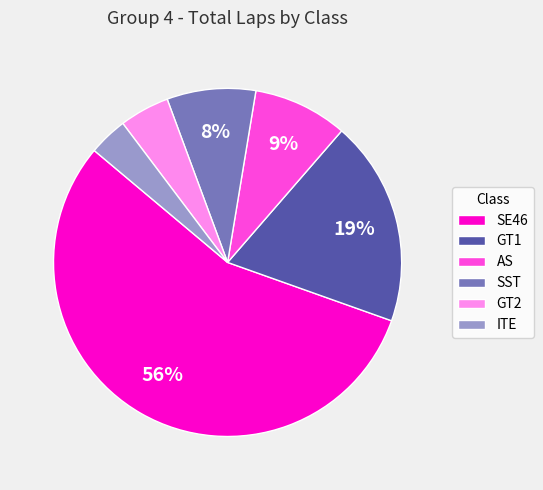

What percentage is the ITE slice, to the nearest percent?

4%